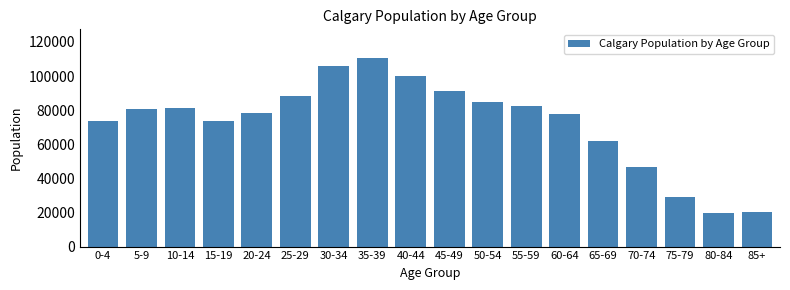

What is the sum of all values?

1306770